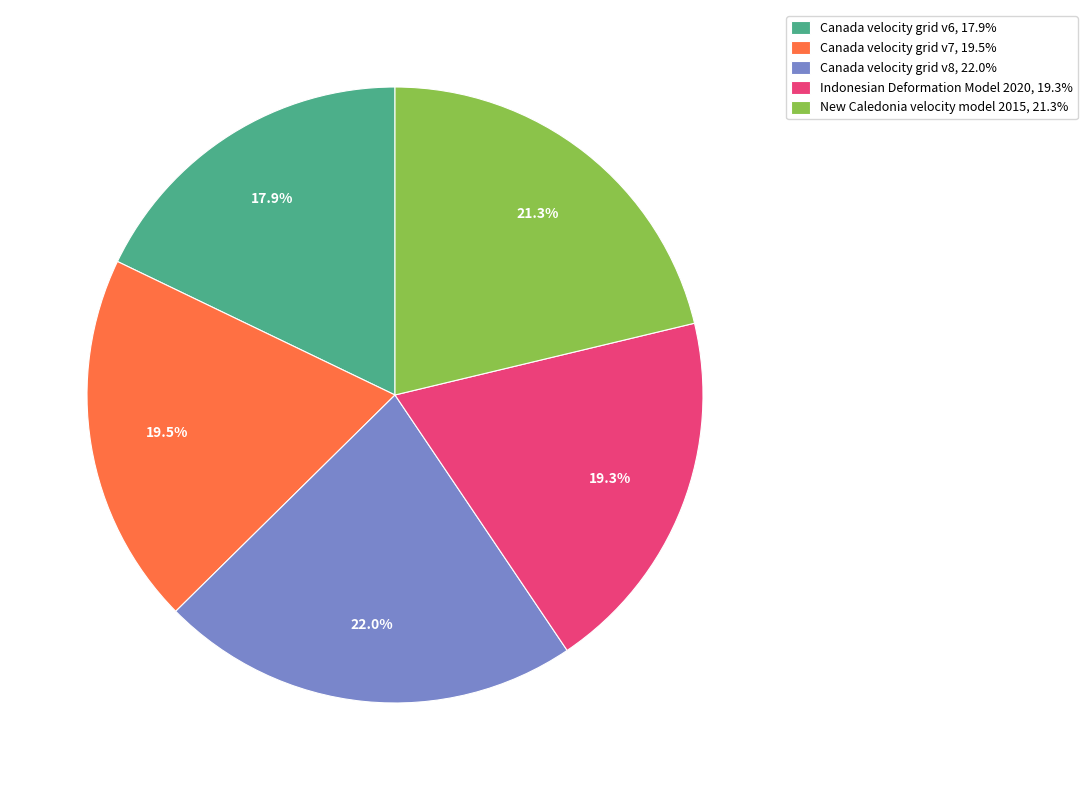

To the nearest percent, what percentage of the pie is Canada velocity grid v8?

22%